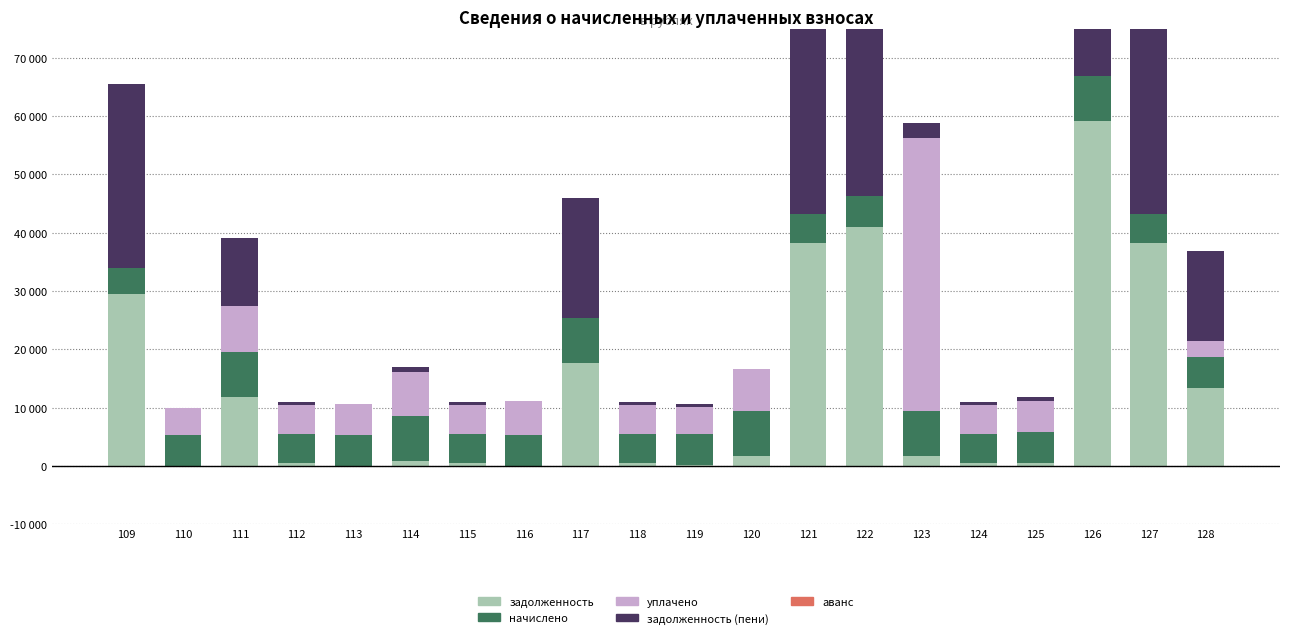

The начислено series shows 7674.4 at 116. True or false?

False